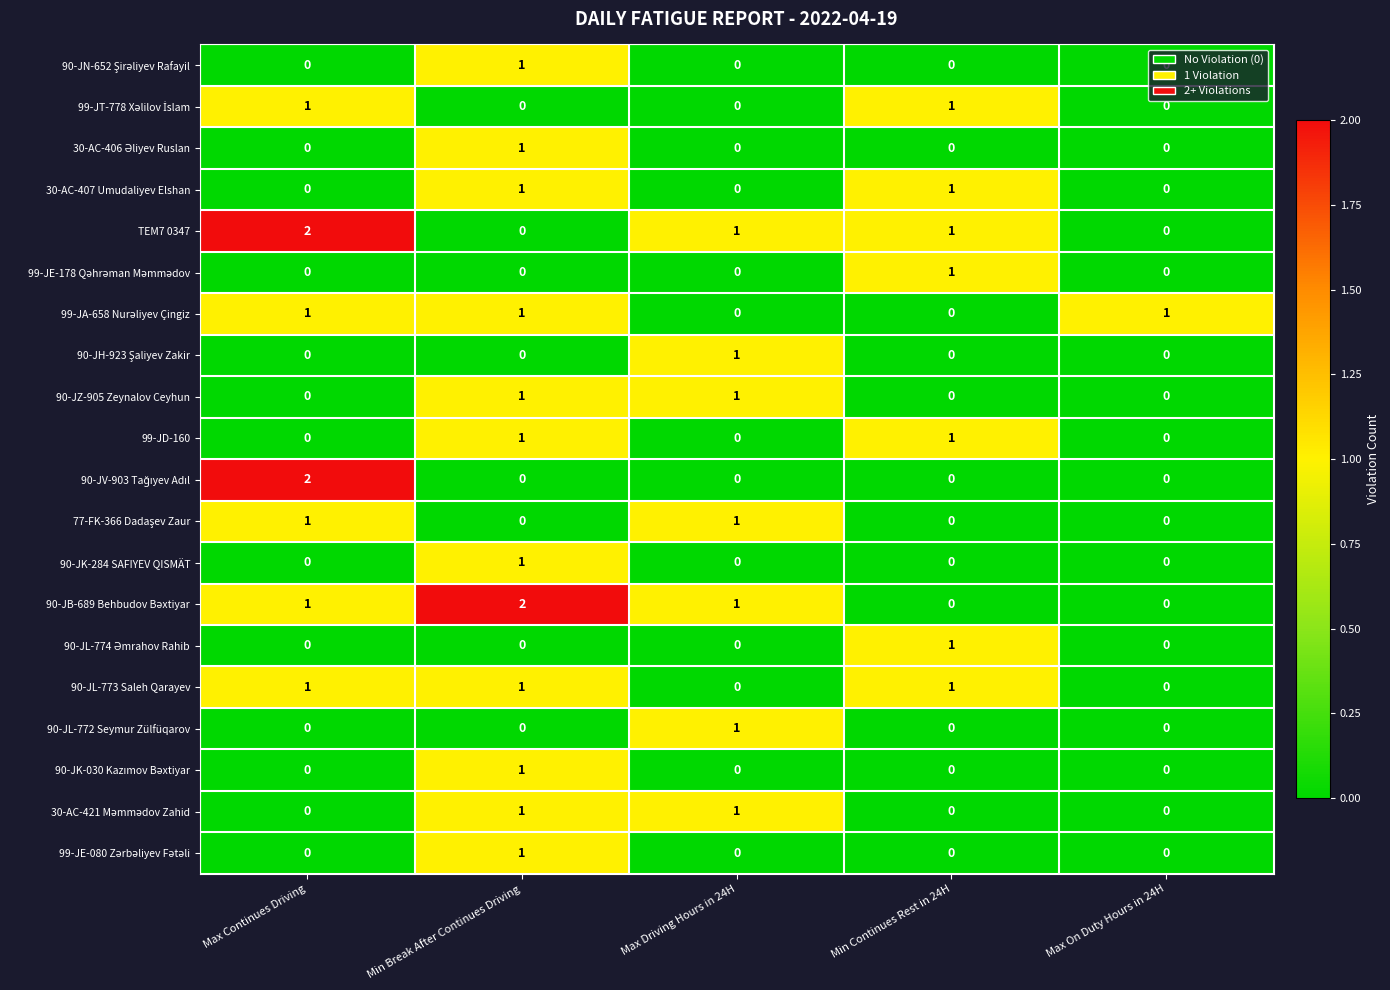

Is it true that 90-JL-772 Seymur Zülfüqarov equals -1 at Max Continues Driving?

False